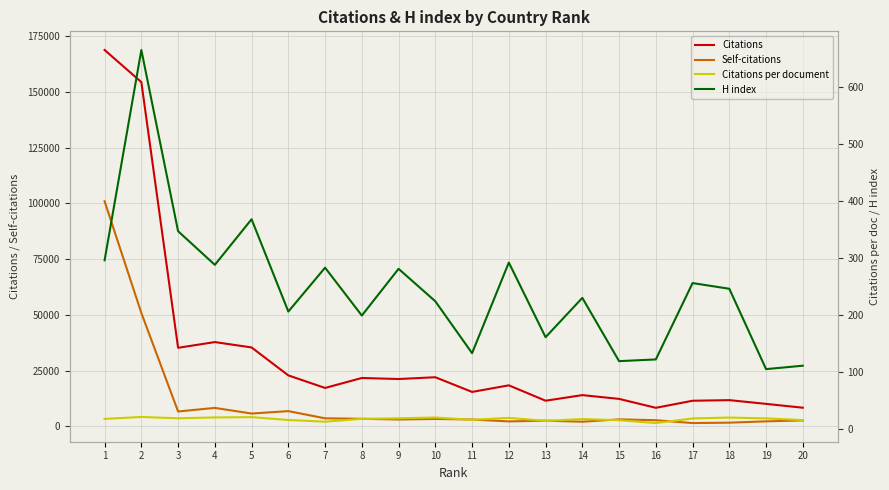

At which category is the sum across all series the highest?

1